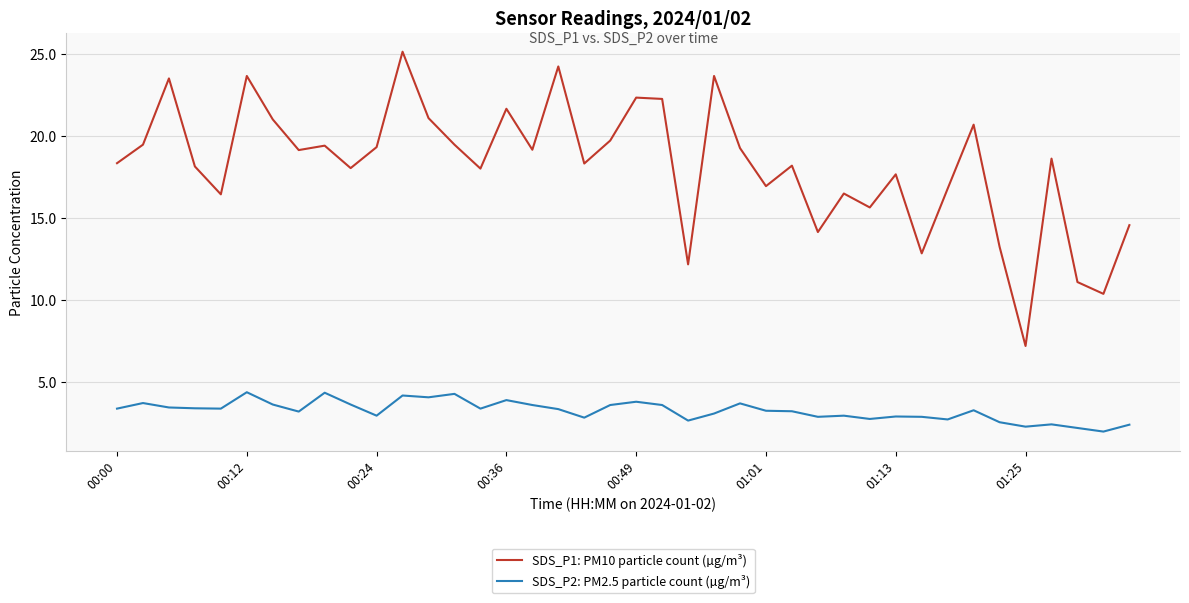

What are all the series names shown in the legend?

SDS_P1: PM10 particle count (µg/m³), SDS_P2: PM2.5 particle count (µg/m³)